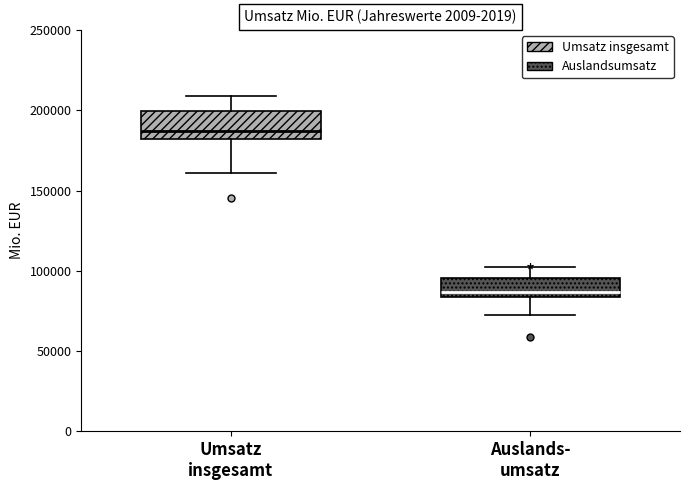

Reading left to right, read every box against the y-axis: the position of its median line, the range the box covers, and the ends of its whiskers. The values are not printed on the chart, so give them approximately, as read against the axis.

Umsatz insgesamt: median 185000, box 180000 to 200000, whiskers 160000 to 210000
Auslands- umsatz: median 85000 (just above the box's lower edge), box 85000 to 95000, whiskers 75000 to 100000